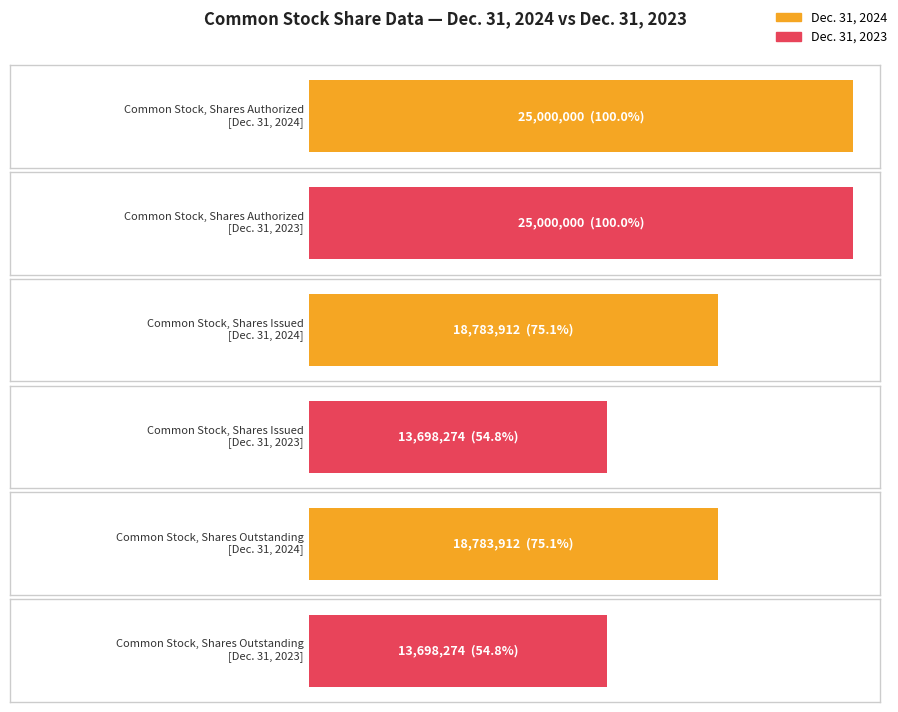

What is the maximum value shown in the chart?

25000000